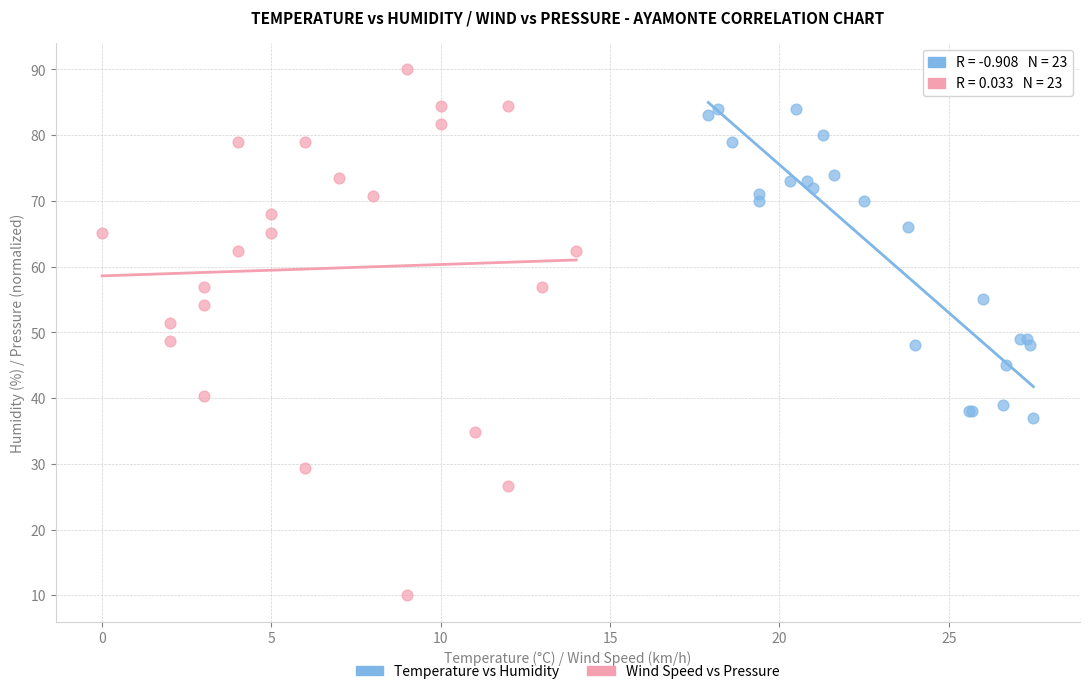

Which series has the widest spread of Y values?

Wind Speed vs Pressure